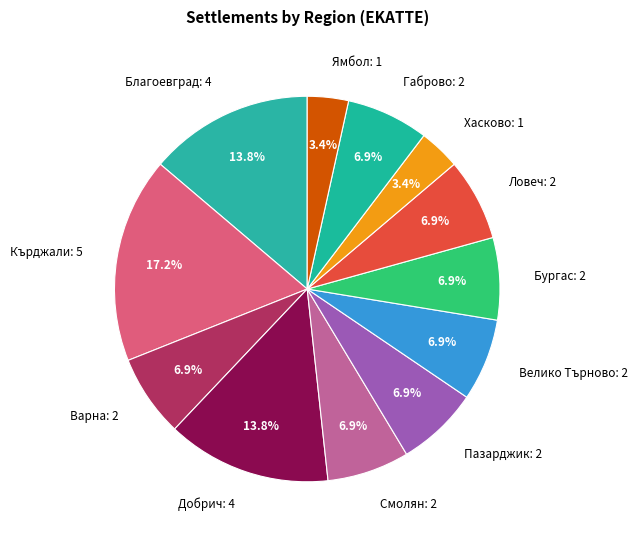

Do Ловеч: 2 and Кърджали: 5 together represent more than half of the pie?

No